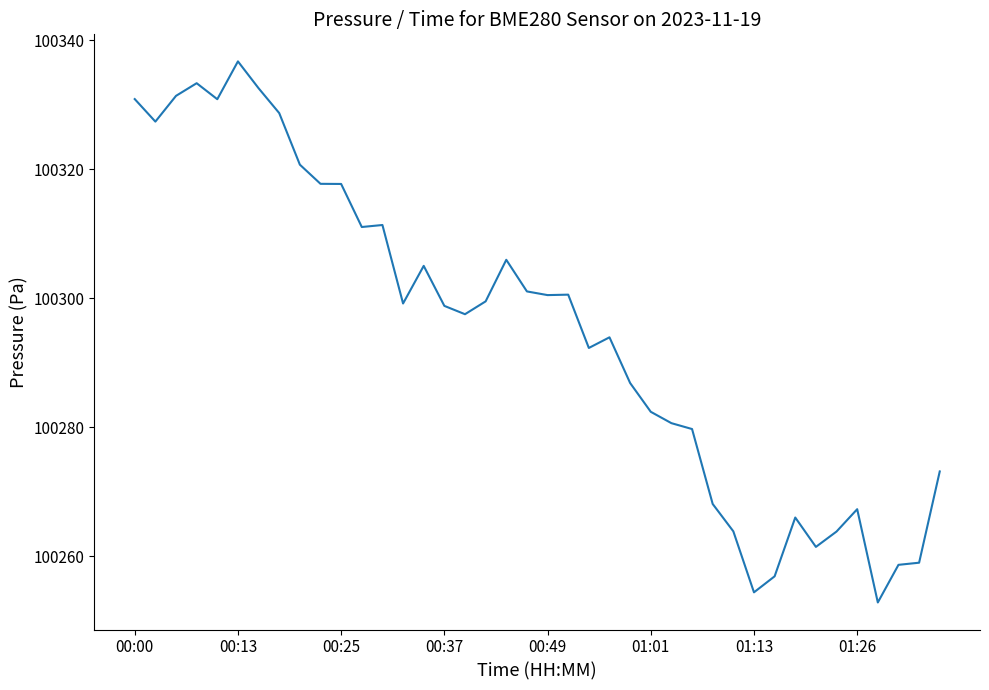

What is the difference between the maximum and minimum values?

83.8